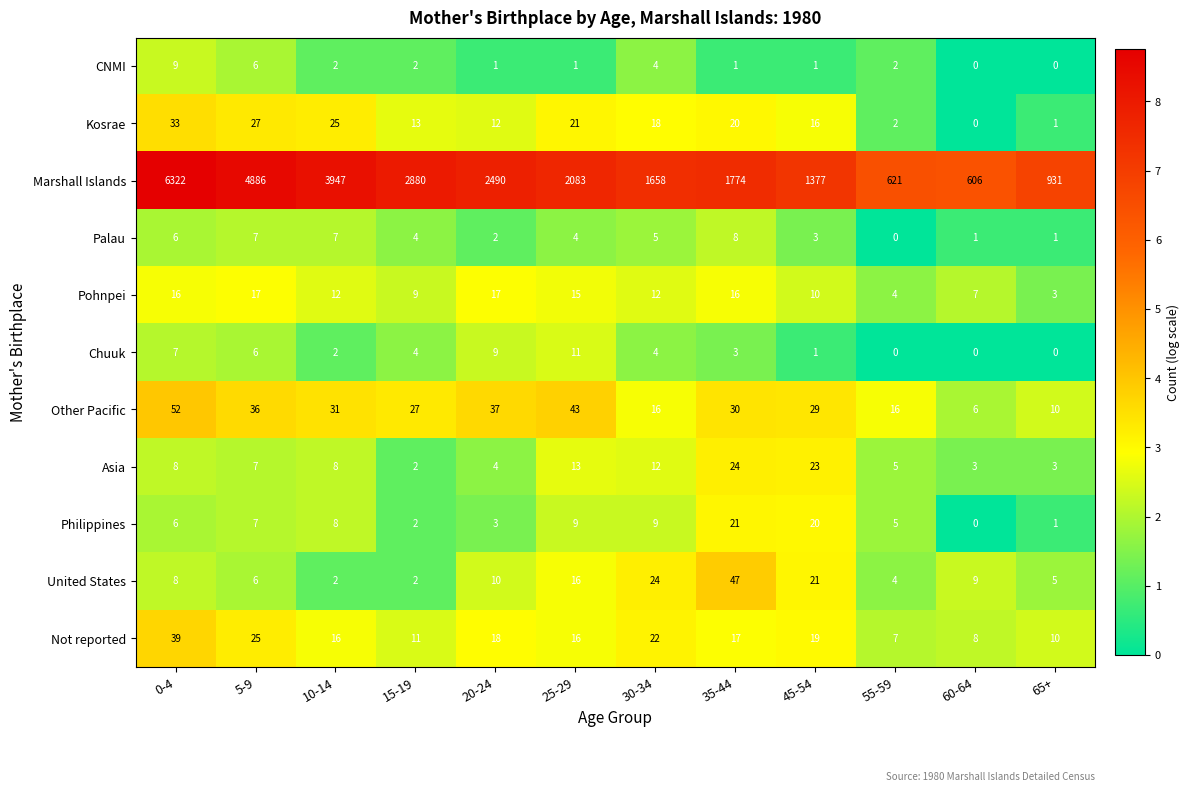

Which series has the largest range (max minus min)?

Marshall Islands